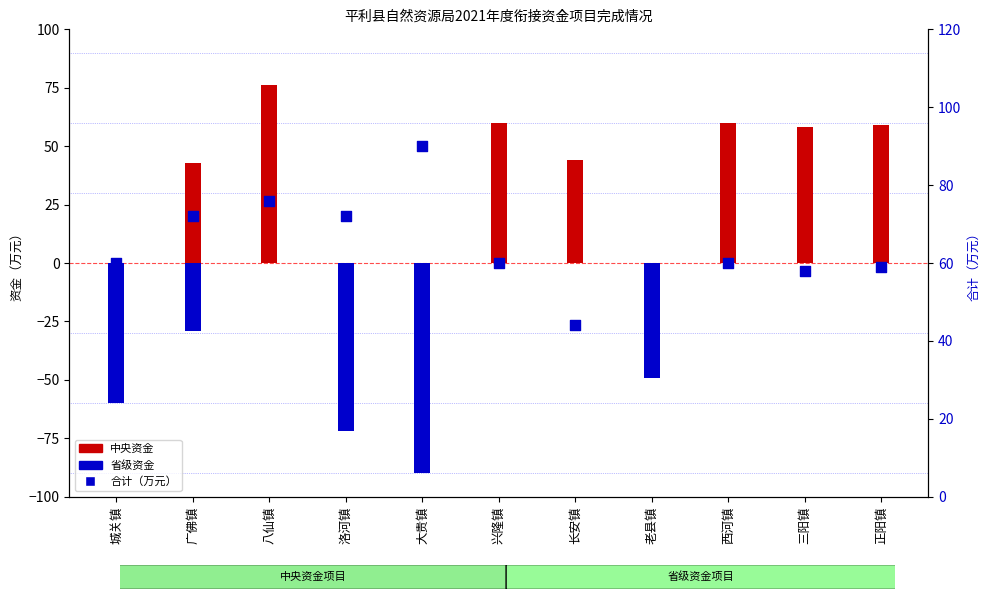

Which series reaches the maximum Y coordinate?

合计（万元）